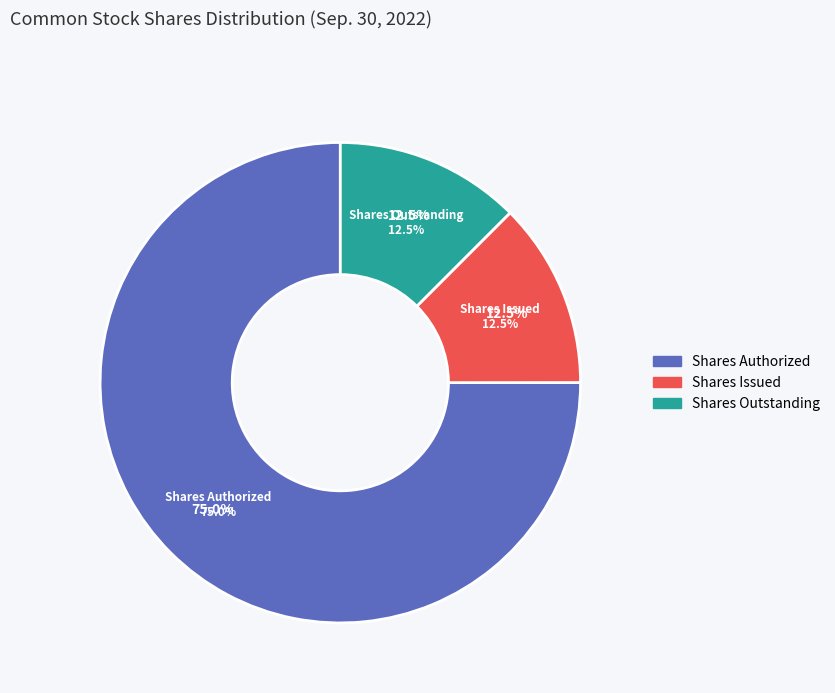

Is Common stock, shares outstanding the majority of the pie?

No